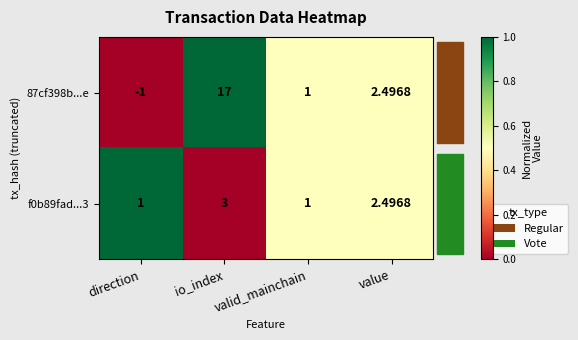

Is the value of f0b89fad...3 at io_index greater than the value of 87cf398b...e at io_index?

No